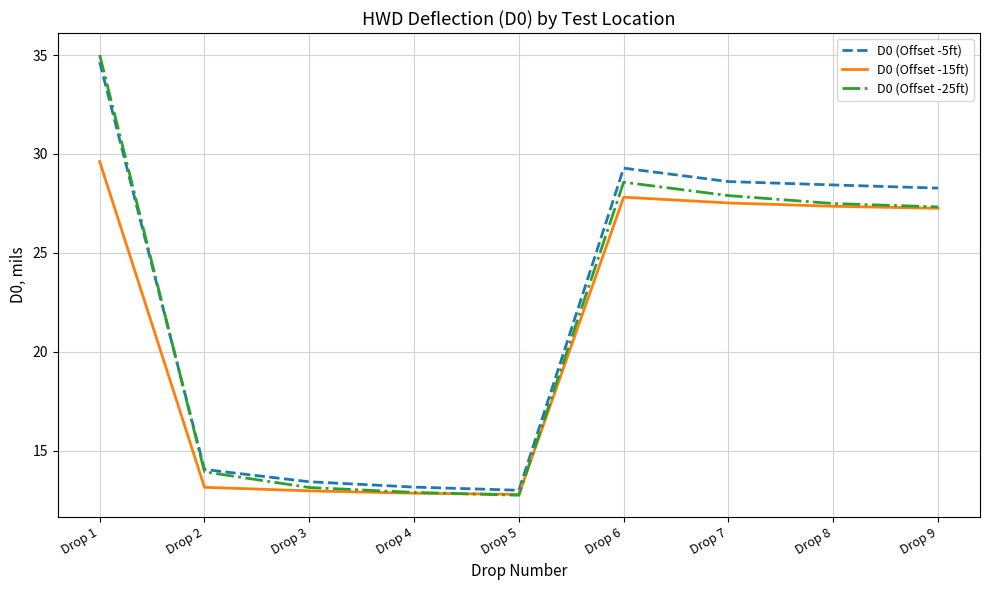

Rank the series by their average value, from lowest to highest.

D0 (Offset -15ft), D0 (Offset -25ft), D0 (Offset -5ft)